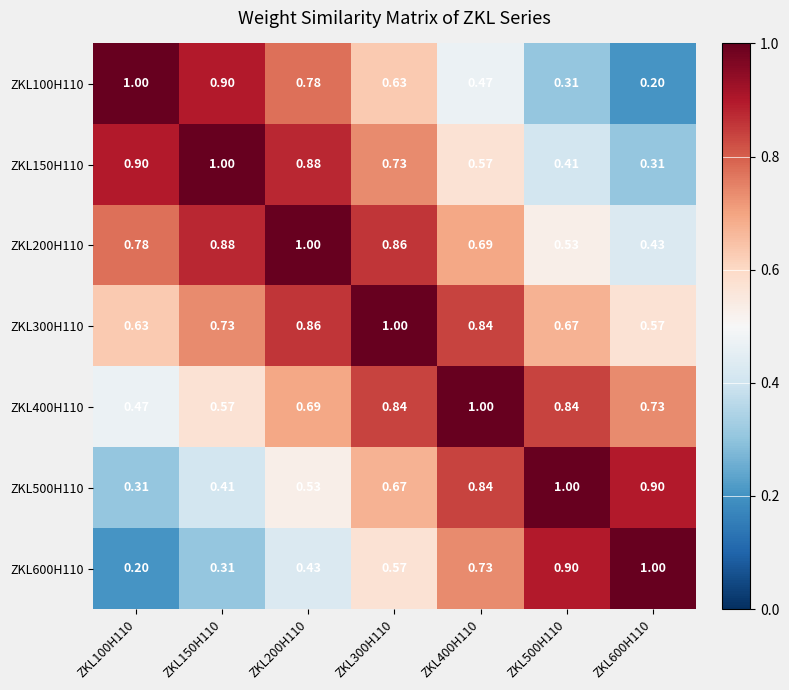

What is the maximum value shown in the chart?

1.0